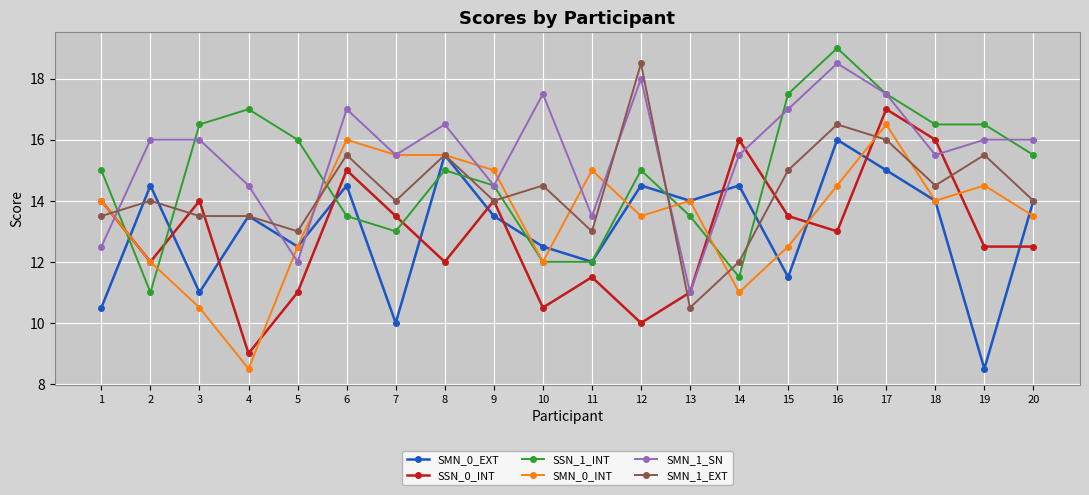

What is the spread (max minus min) of values at 4?

8.5